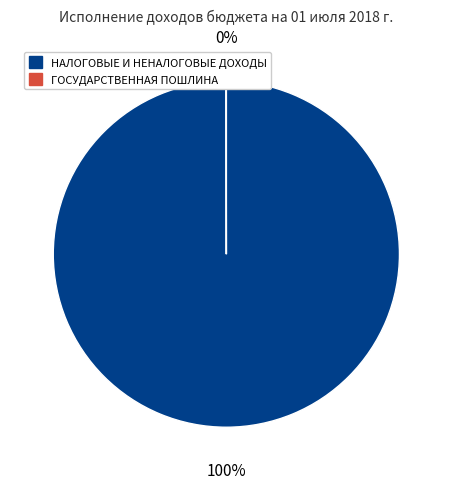

Is there any slice that represents more than half of the pie?

Yes